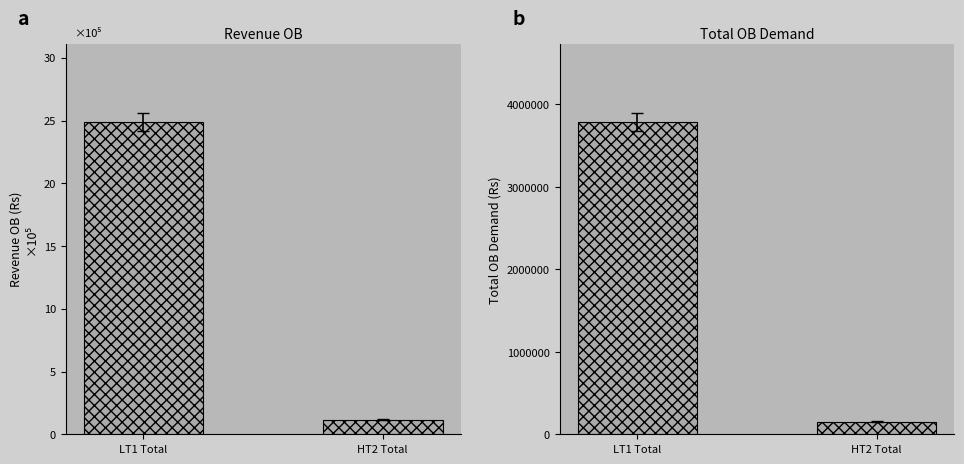

What is the sum of the Revenue values at HT2 Total and LT1 Total?

2606238.7